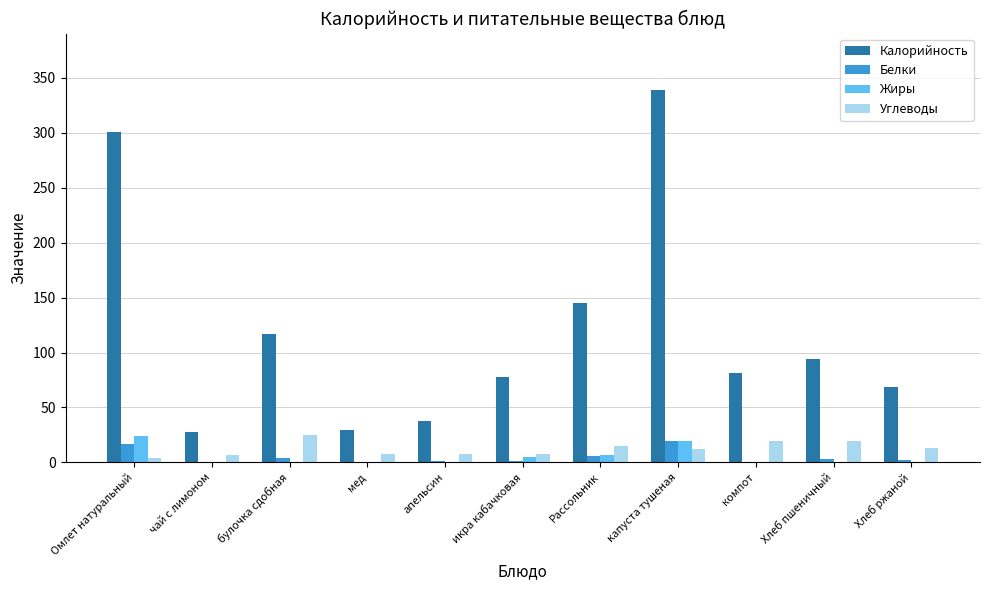

At which category is the sum across all series the highest?

капуста тушеная